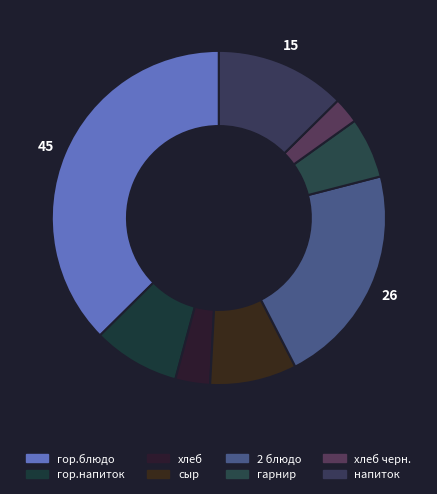

Count the number of slices in the pie.

8